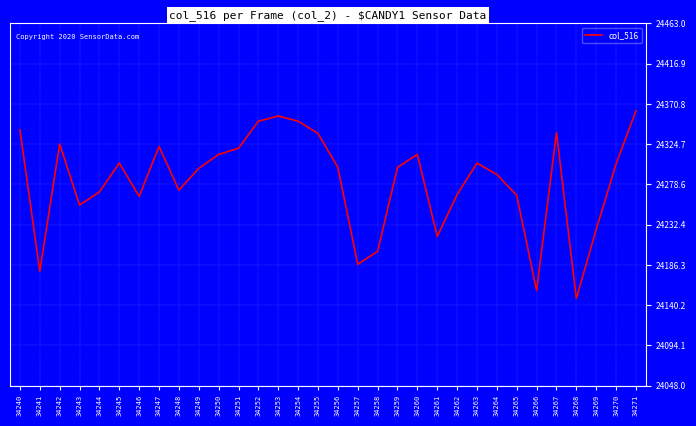

Between 34257 and 34266, which is larger?

34257